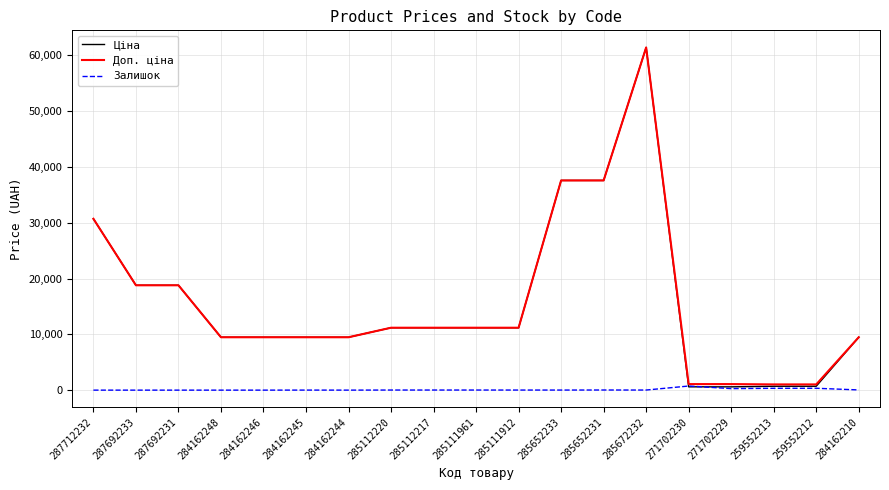

Is the value of Ціна at 287692231 greater than the value of Залишок at 285652233?

Yes